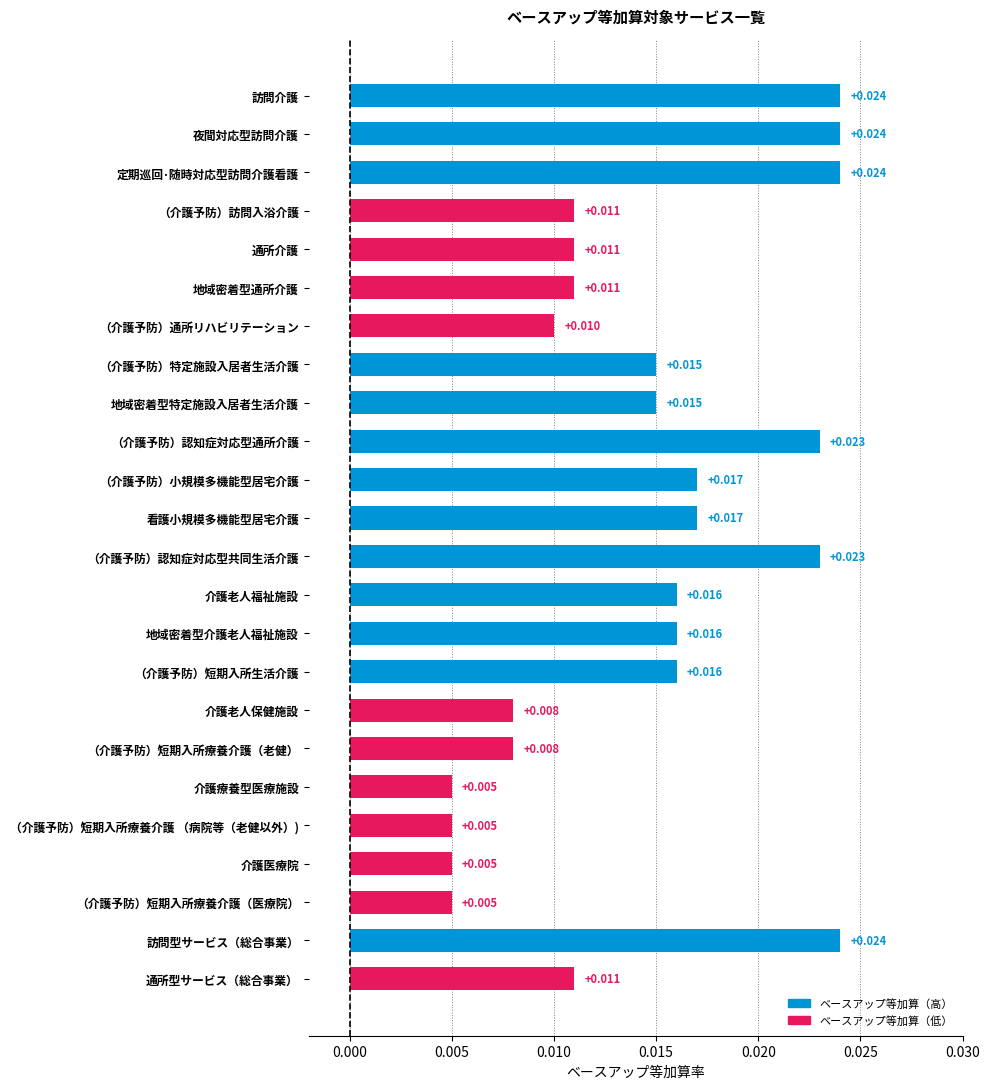

Which has a higher value, （介護予防）短期入所療養介護（医療院） or （介護予防）訪問入浴介護?

（介護予防）訪問入浴介護